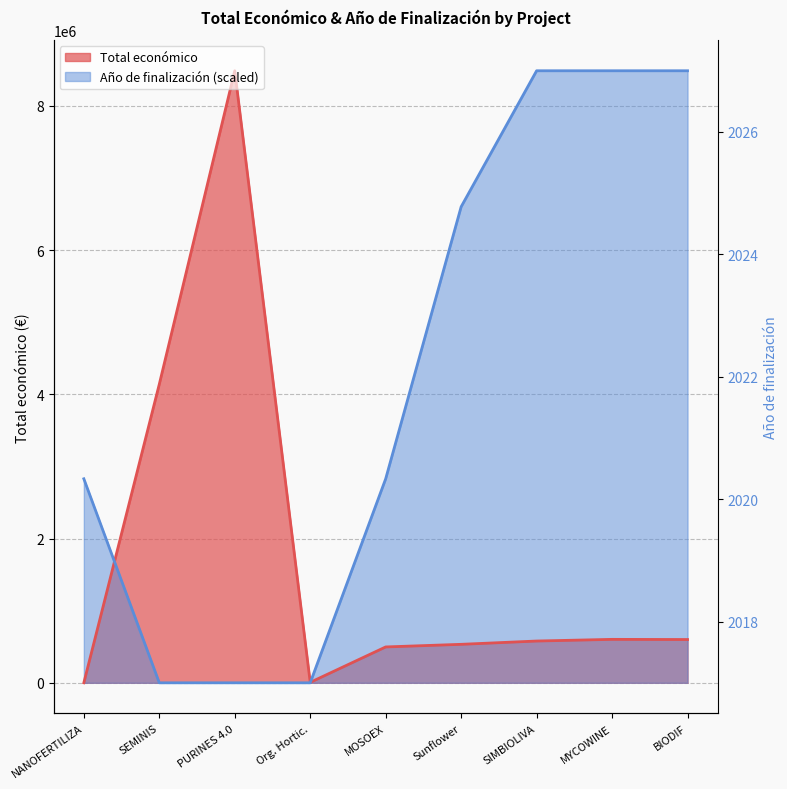

Reading right to left, what are all the values shown in this chart?

599927.0	602295.4	579152.0	533449.0	497232.0	6390.0	8484999.0	4139393.0	0.0